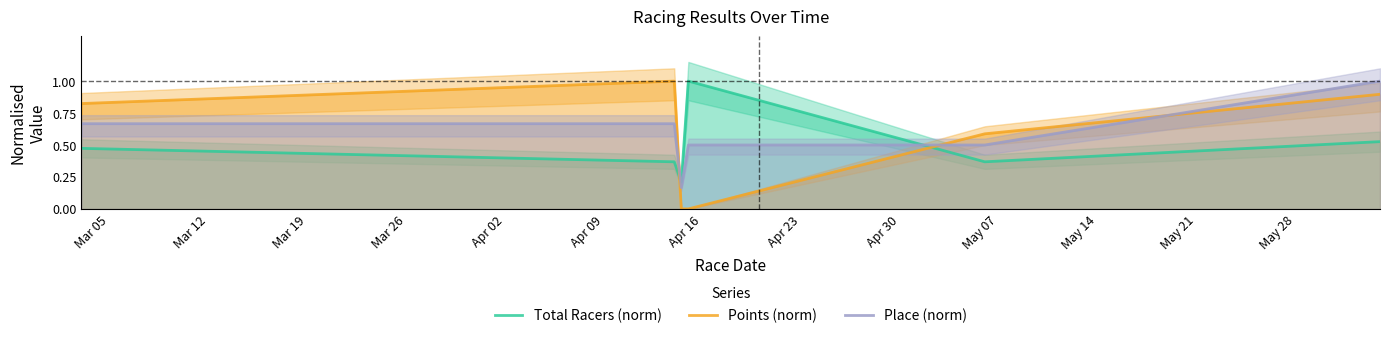

After their last crossing, which series has the higher values: Place (norm) or Points (norm)?

Place (norm)